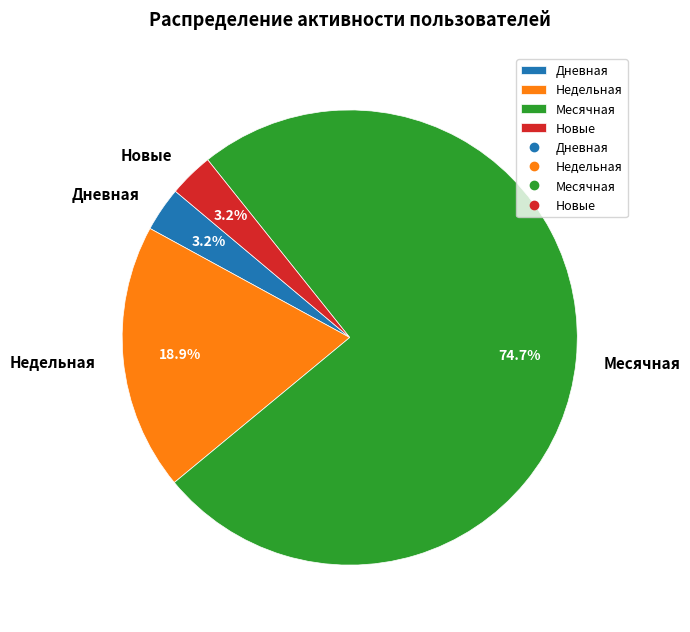

What percentage is NOT represented by Дневная?

96.8%